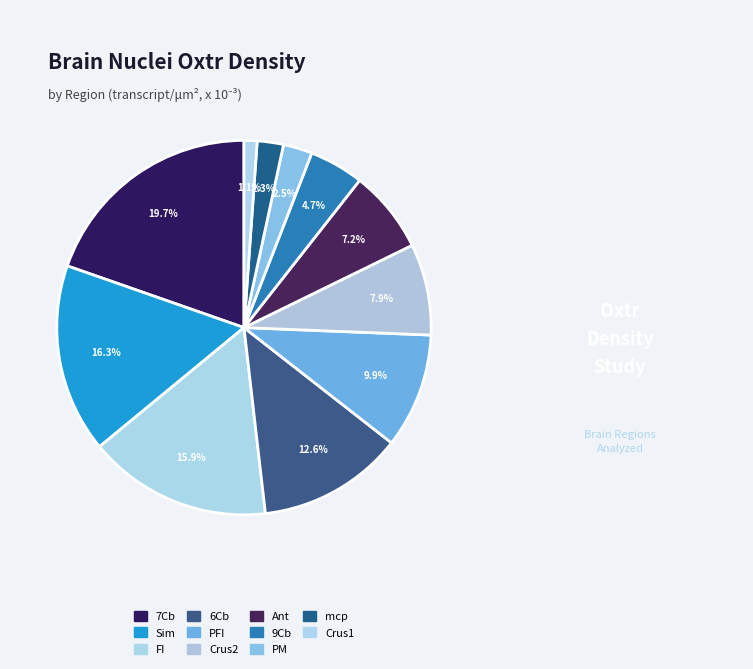

Between 9Cb and Ant, which is larger?

Ant